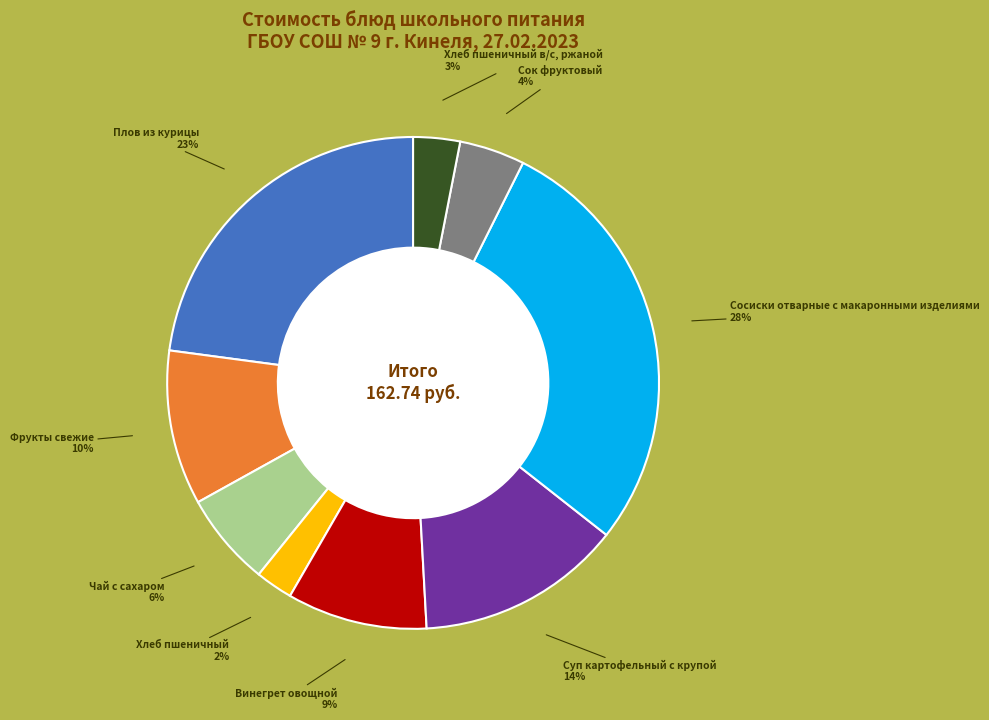

To the nearest percent, what is the average slice percentage?

11%